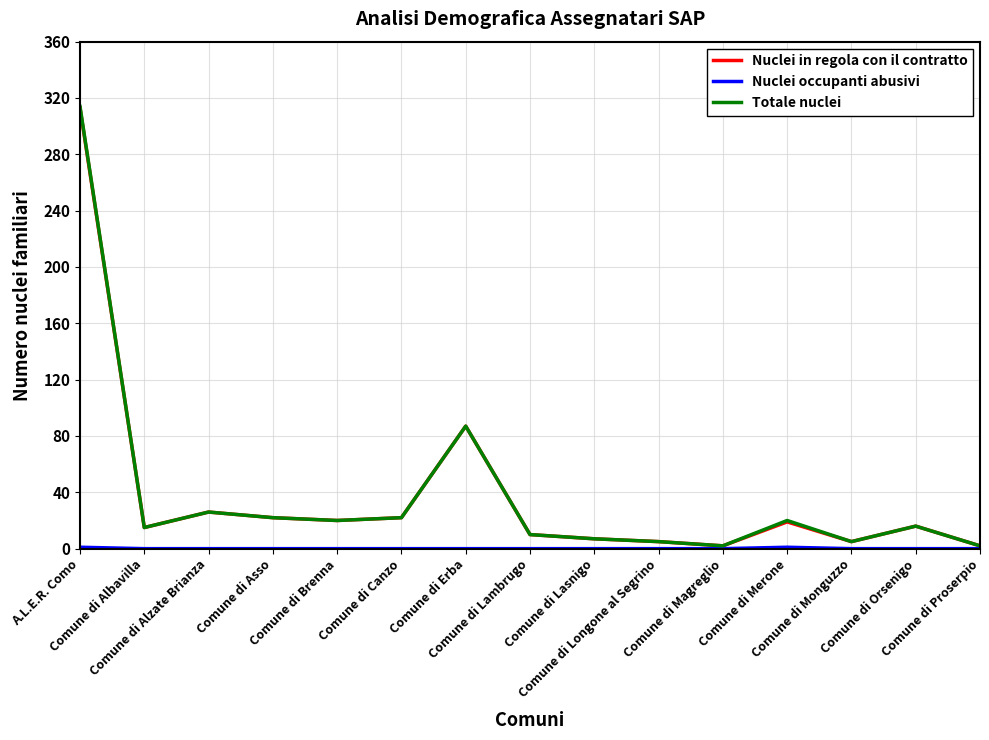

What position from the right is Comune di Proserpio?

1